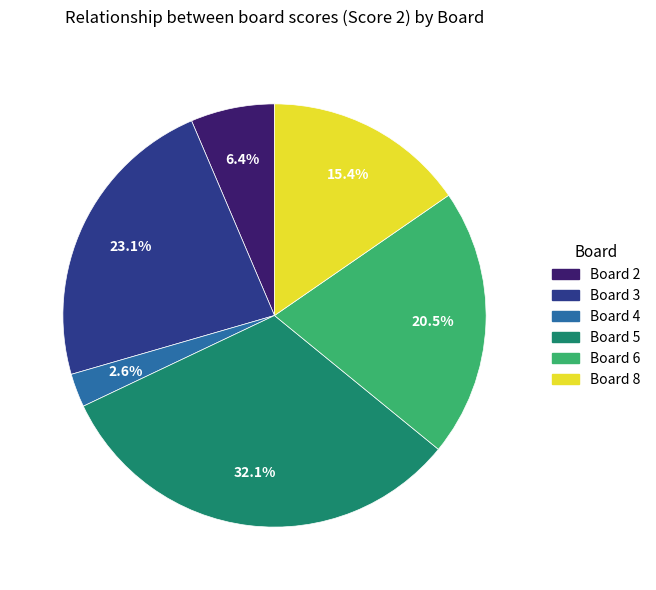

How many segments does this pie chart have?

6